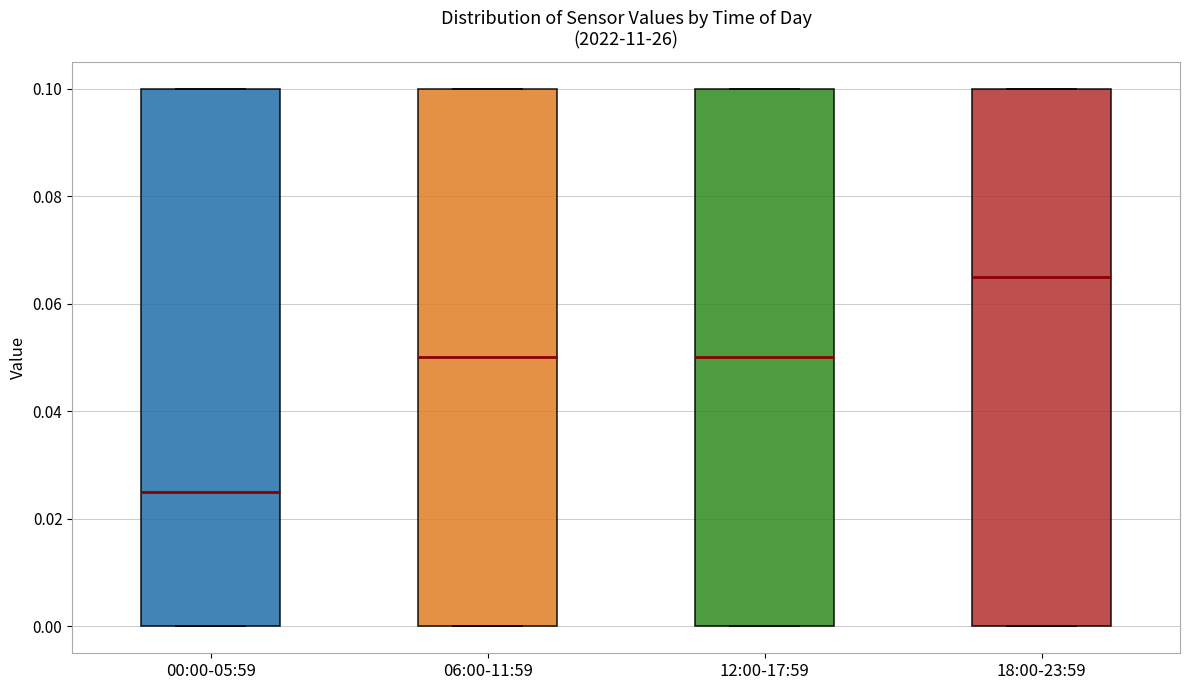

Where does the median line of the box for 06:00-11:59 sit on the y-axis? The values are not printed on the chart, so give them approximately, as read against the axis.

0.050